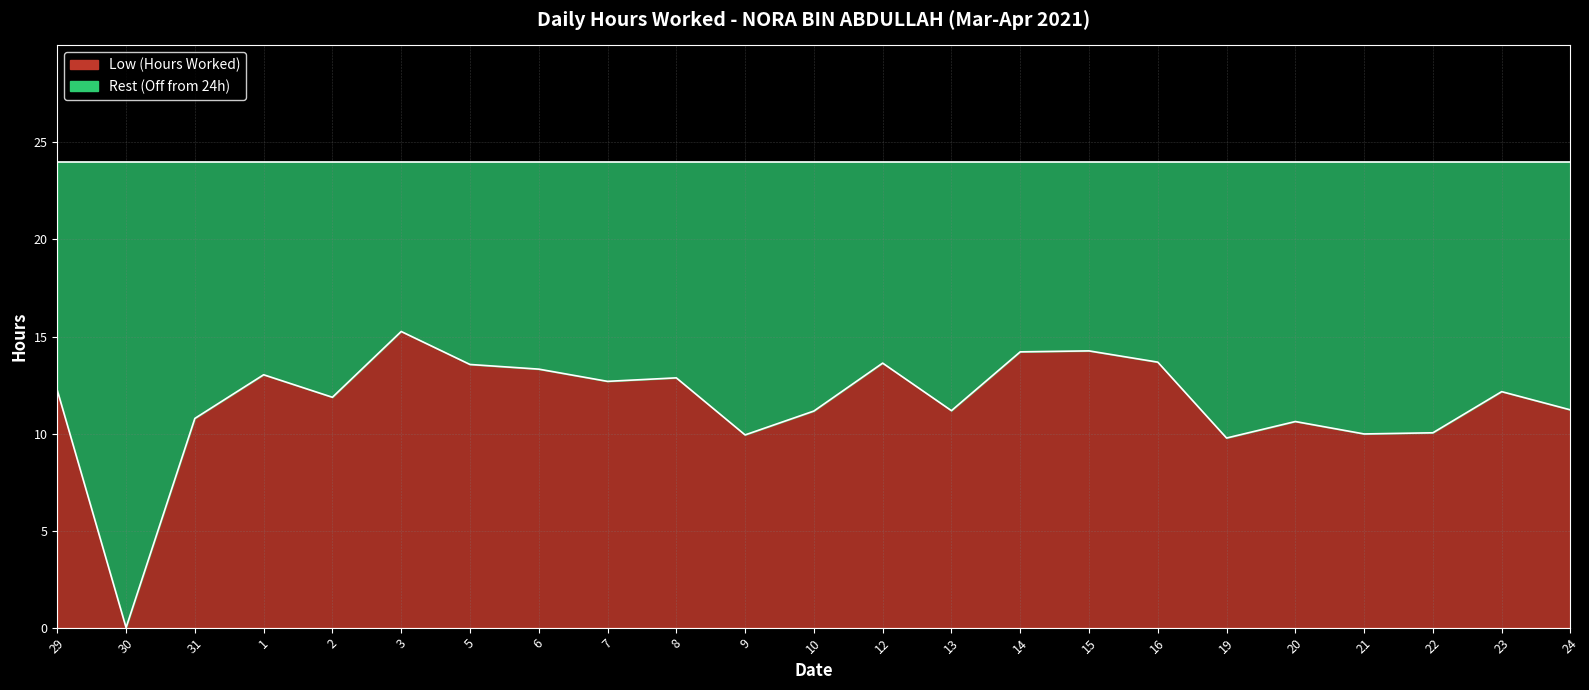

Reading left to right, what are all the values shown in this chart?

29=12.2	30=0.0	31=10.8	1=13.0	2=11.9	3=15.3	5=13.6	6=13.3	7=12.7	8=12.9	9=9.9	10=11.2	12=13.6	13=11.2	14=14.2	15=14.3	16=13.7	19=9.8	20=10.6	21=10.0	22=10.0	23=12.2	24=11.2